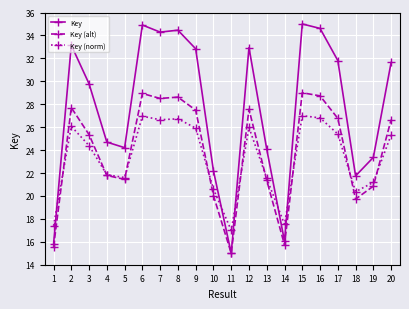

Where does the Key (alt) series first go above 26?

2